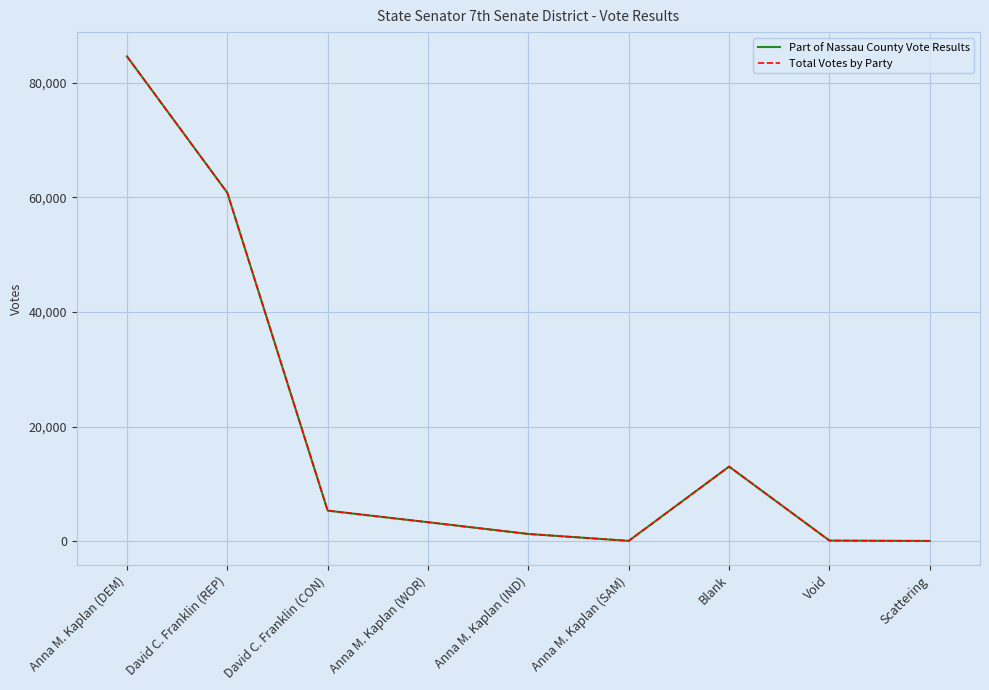

Does the chart display data point markers on the line(s)?

No